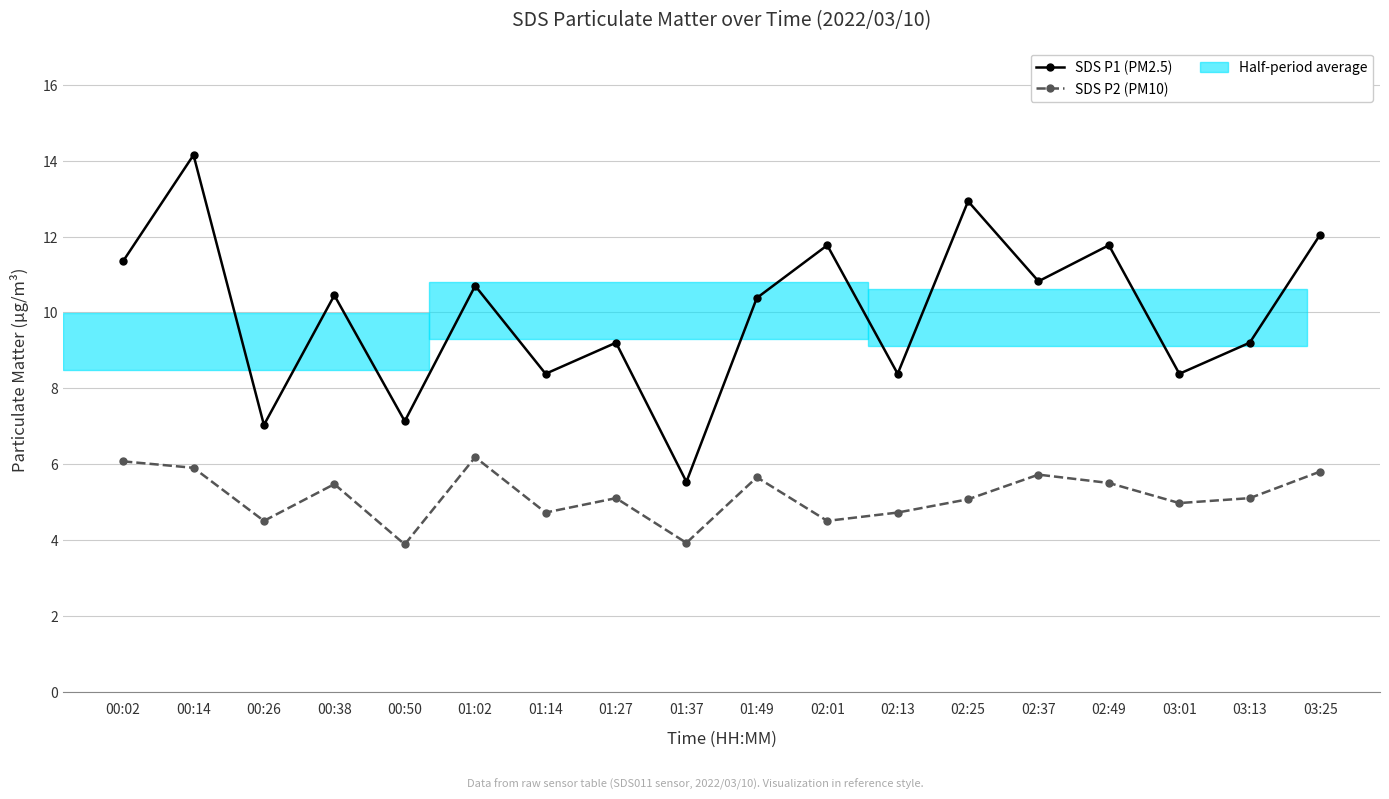

What is the total value across all series at 00:26?

11.5